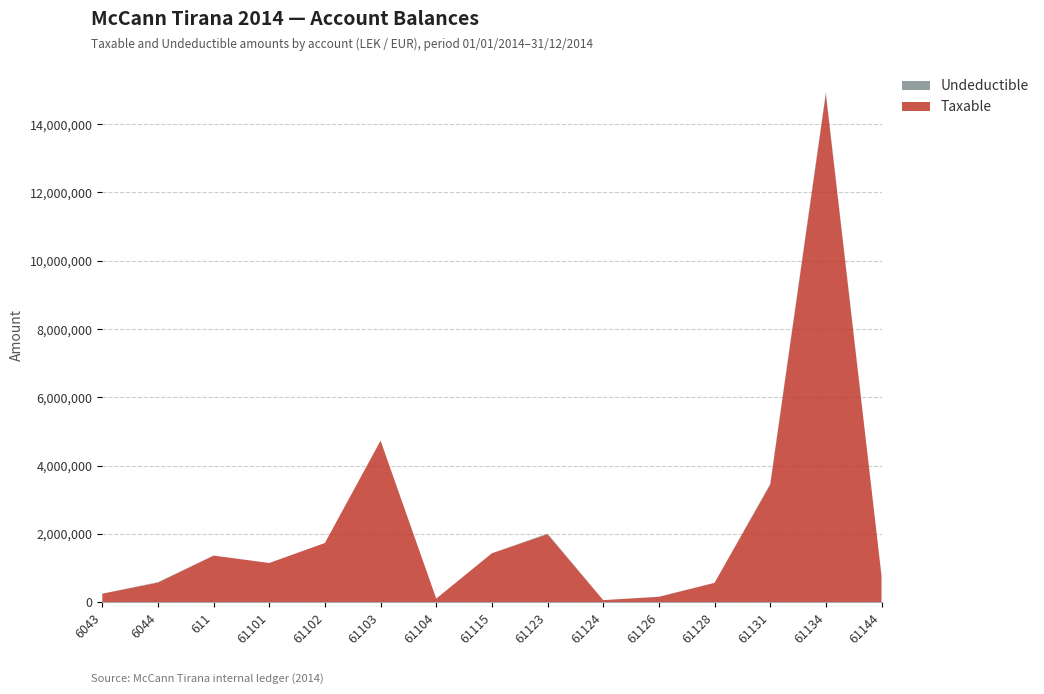

Reading left to right, extract all data points from this chart.

Taxable: 250227.1	575296.9	1366068.5	1149043.7	1735151.5	4731146.9	105900.0	1433753.2	1991862.2	61813.2	157990.0	567460.5	3437988.5	14887859.8	779642.1
Undeductible: 0.0	12822.0	0.0	0.0	0.0	3920.0	0.0	250.0	18500.0	0.0	5100.0	0.0	28000.0	43299.0	0.0